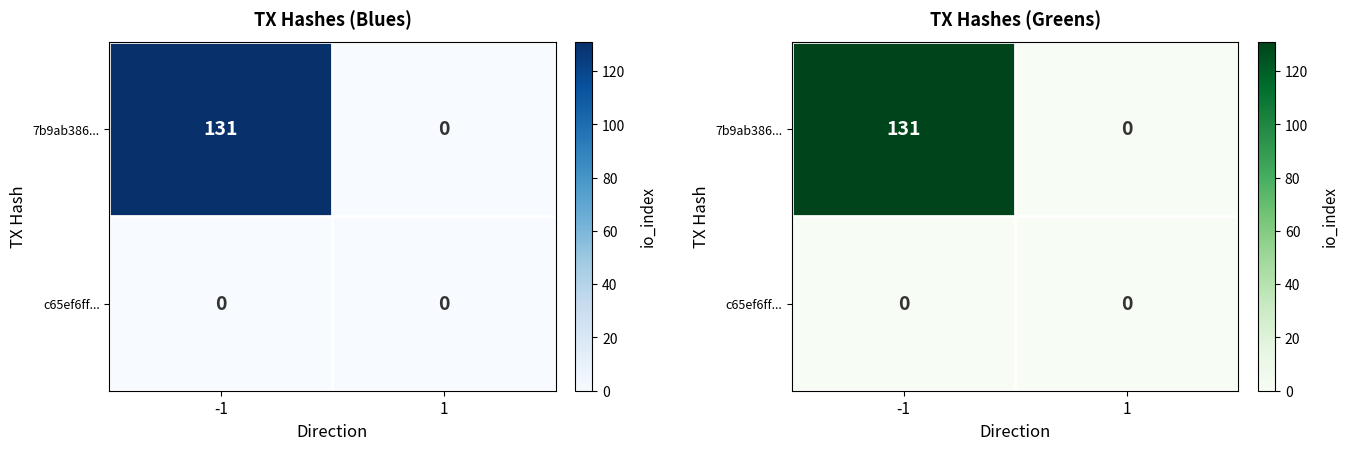

Between -1 and 1, which is larger?

-1